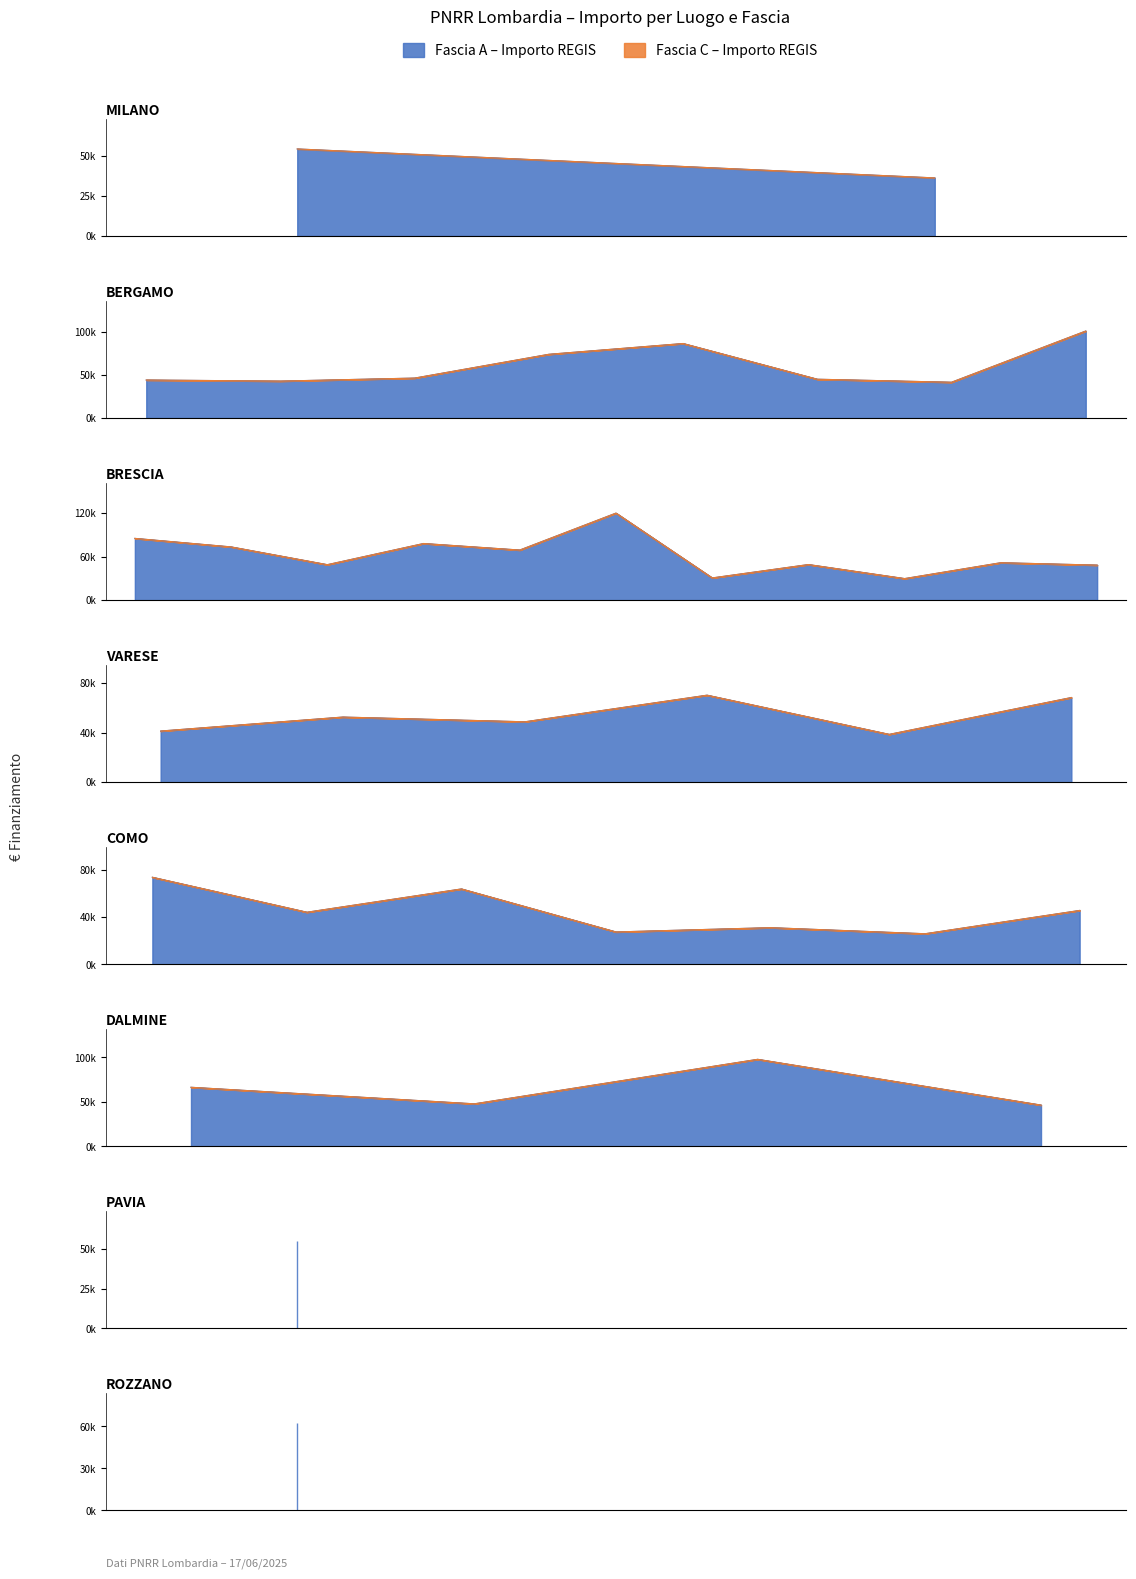

The value of Fascia A at COMO is 73636.1. True or false?

True